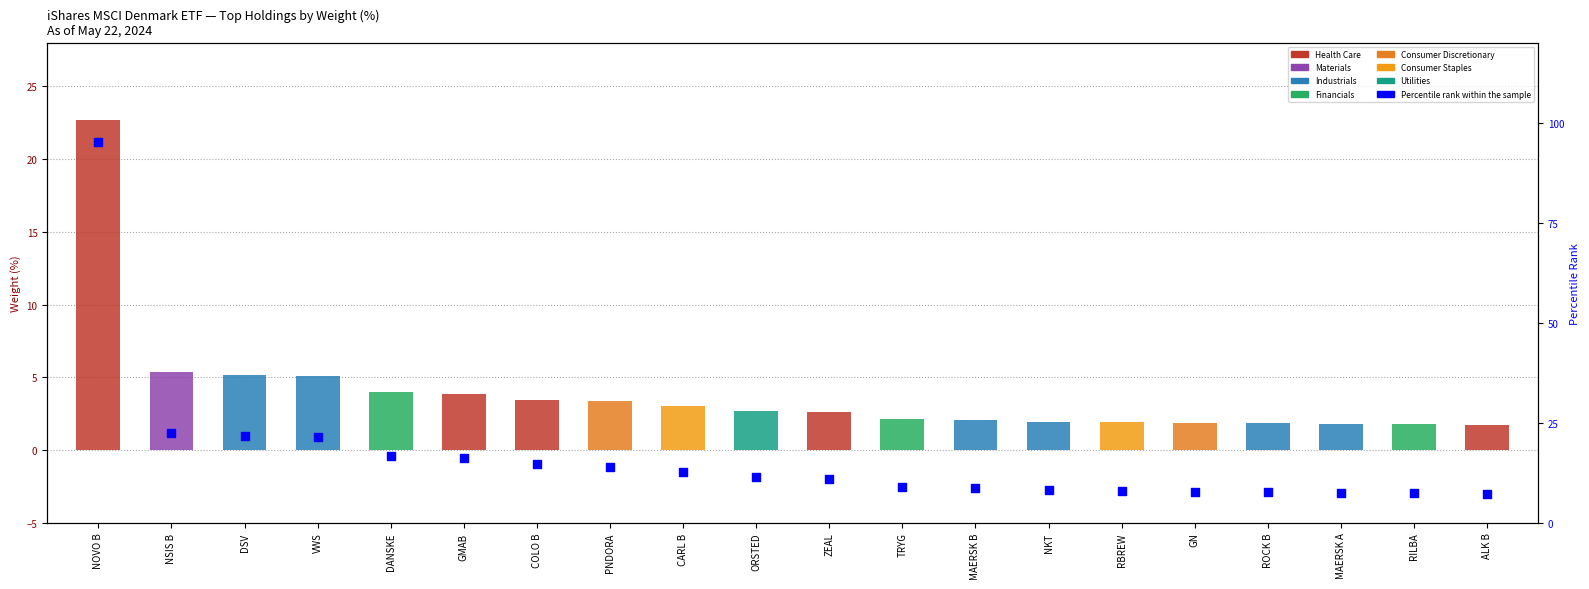

At how many categories does at least one series exceed 77?

1